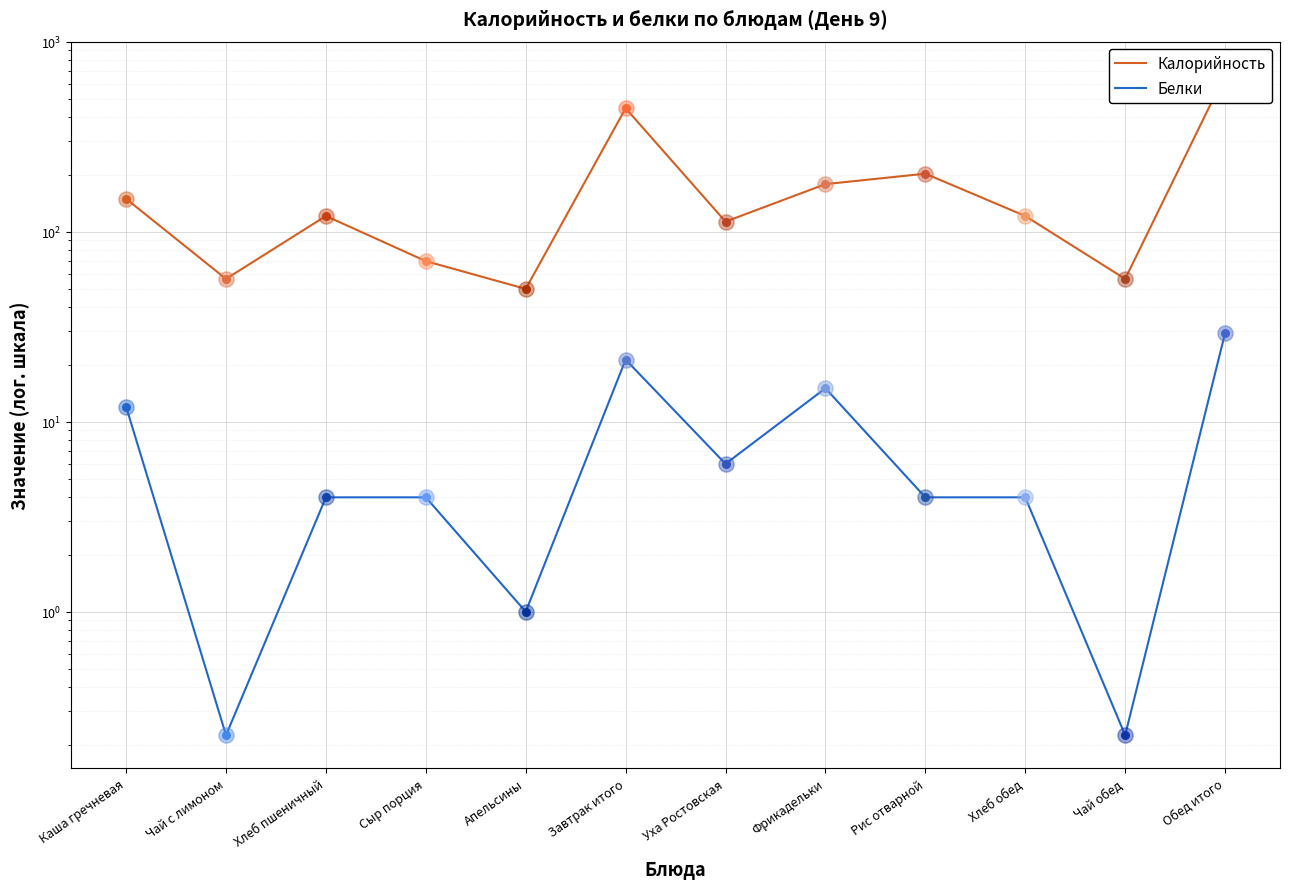

Is the value of Белки at Каша гречневая greater than the value of Калорийность at Чай обед?

No